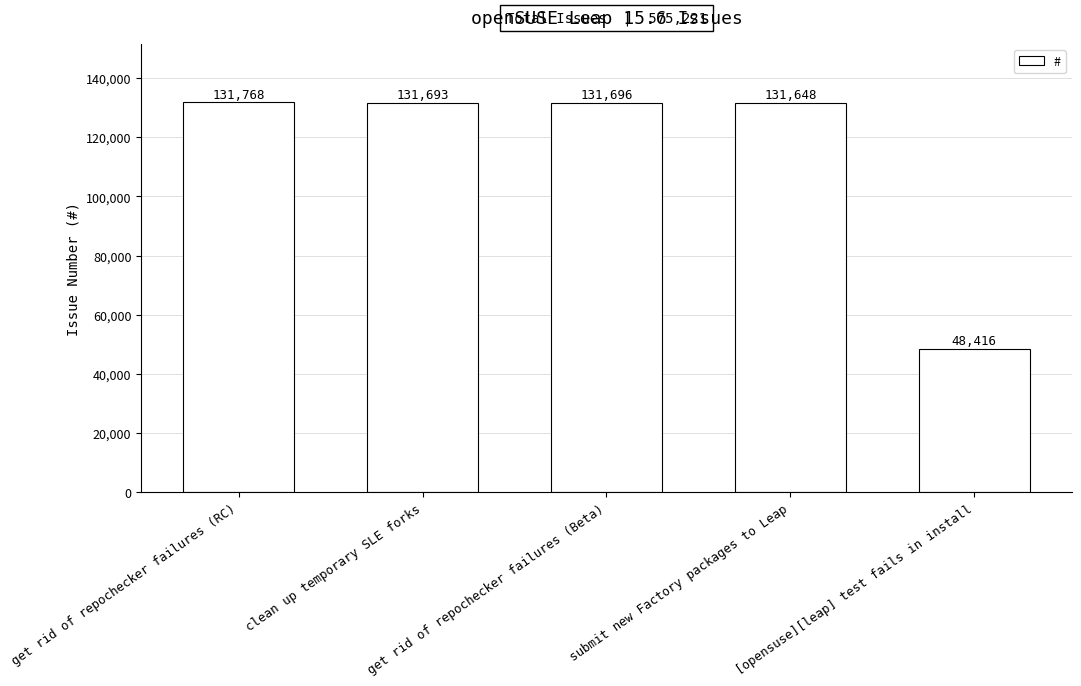

What value does the data have at get rid of repochecker failures (RC)?

131768